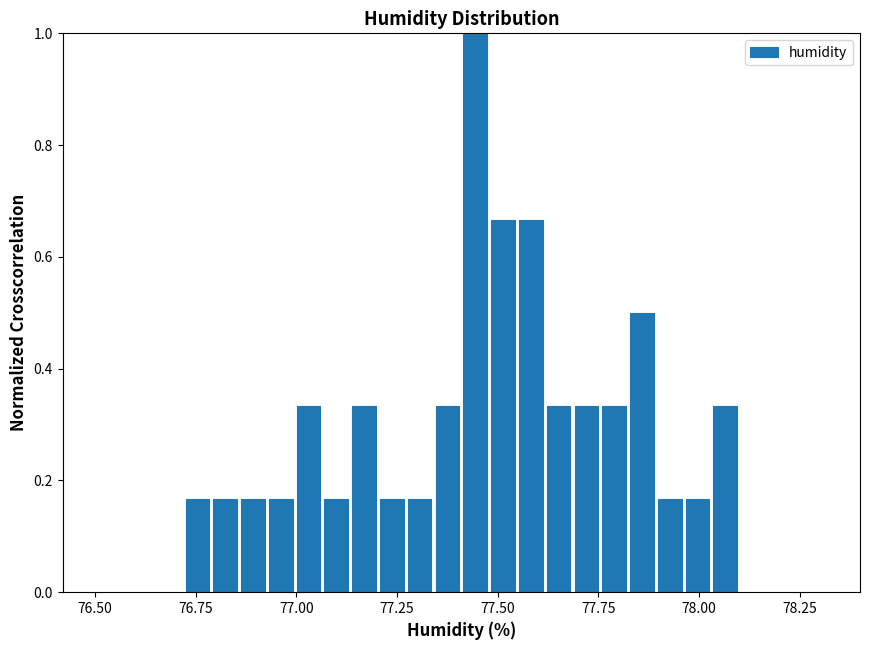

Around what value on the x-axis is the tallest bar? Give the approximate position of its centre, as read against the axis.

77.45